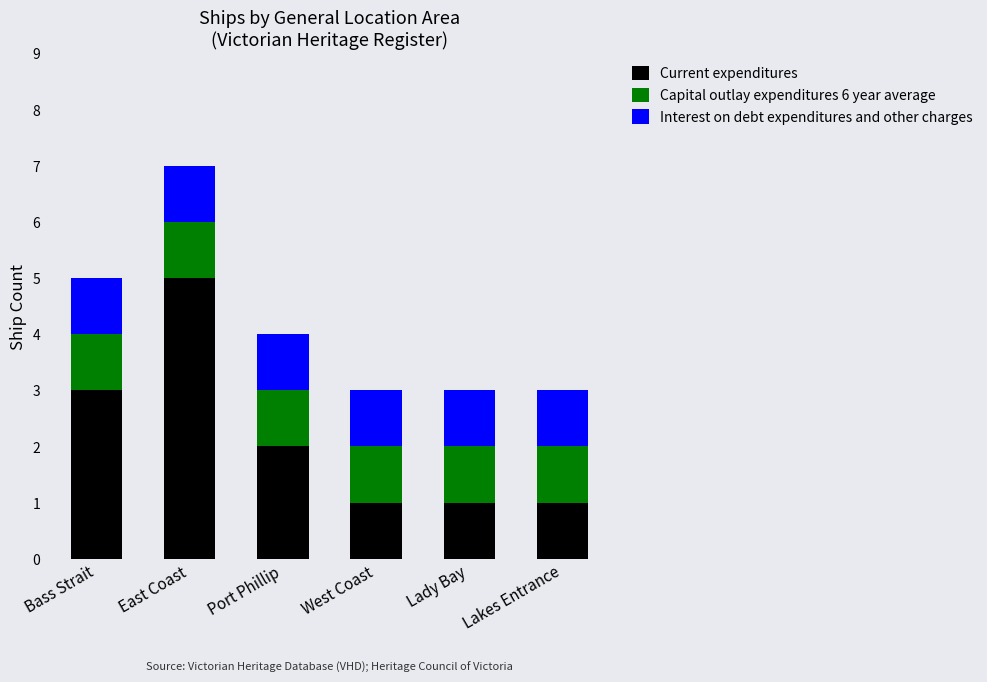

What is the total value across all series at Lady Bay?

3